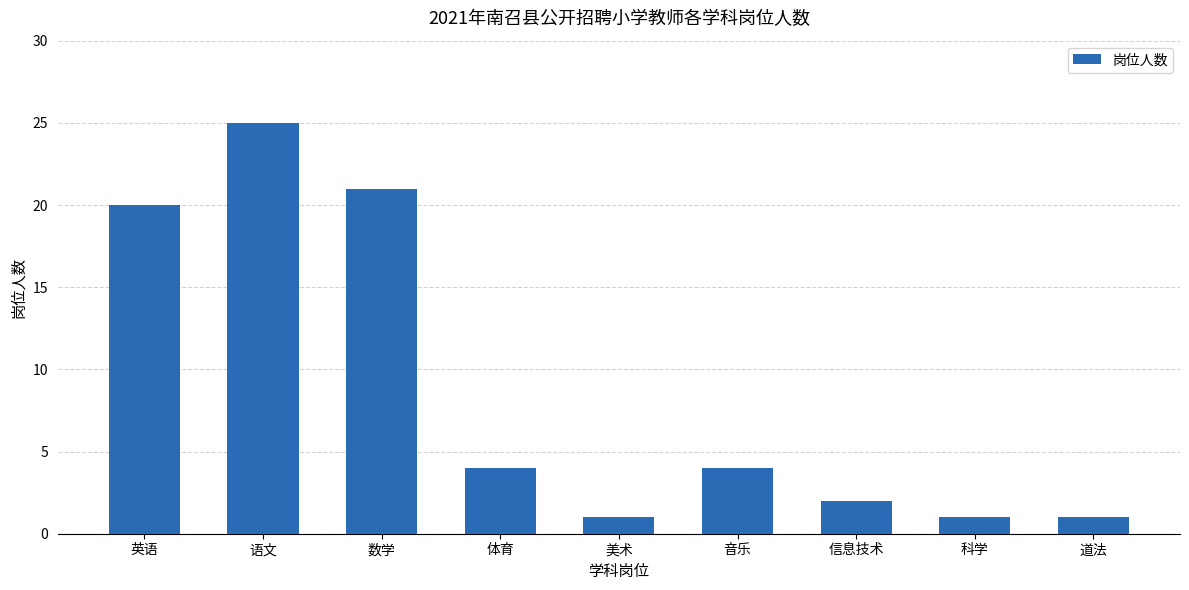

At which label is the value closest to 13?

英语